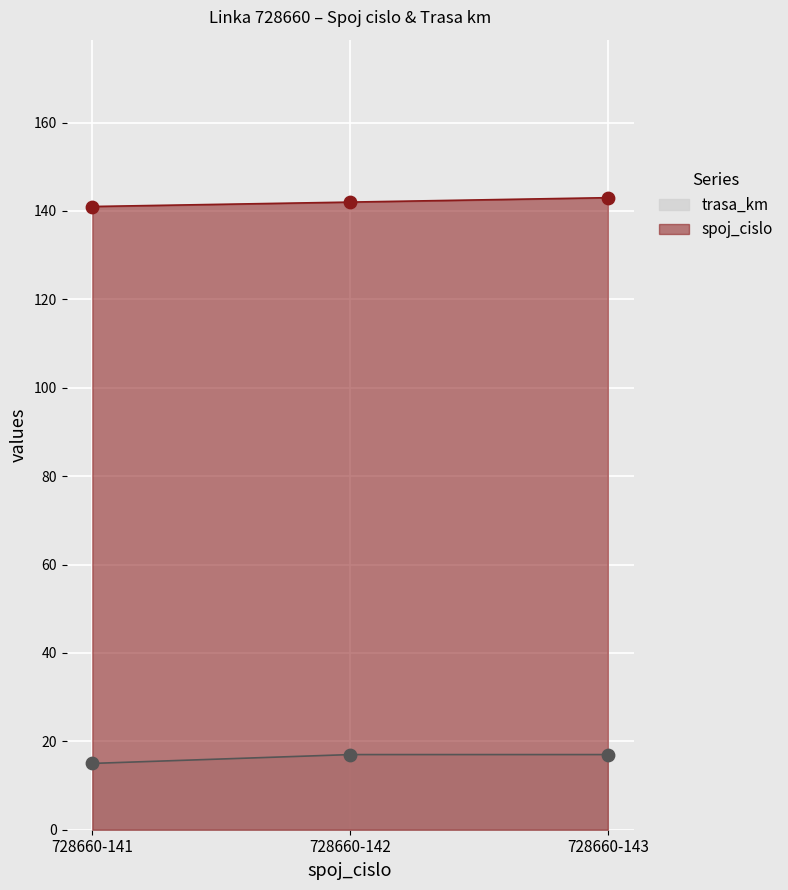

Which series contains the lowest Y value?

trasa_km